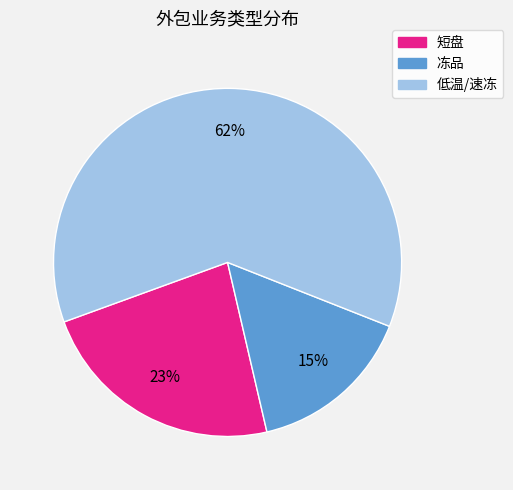

To the nearest percent, what percentage of the pie is 短盘?

23%